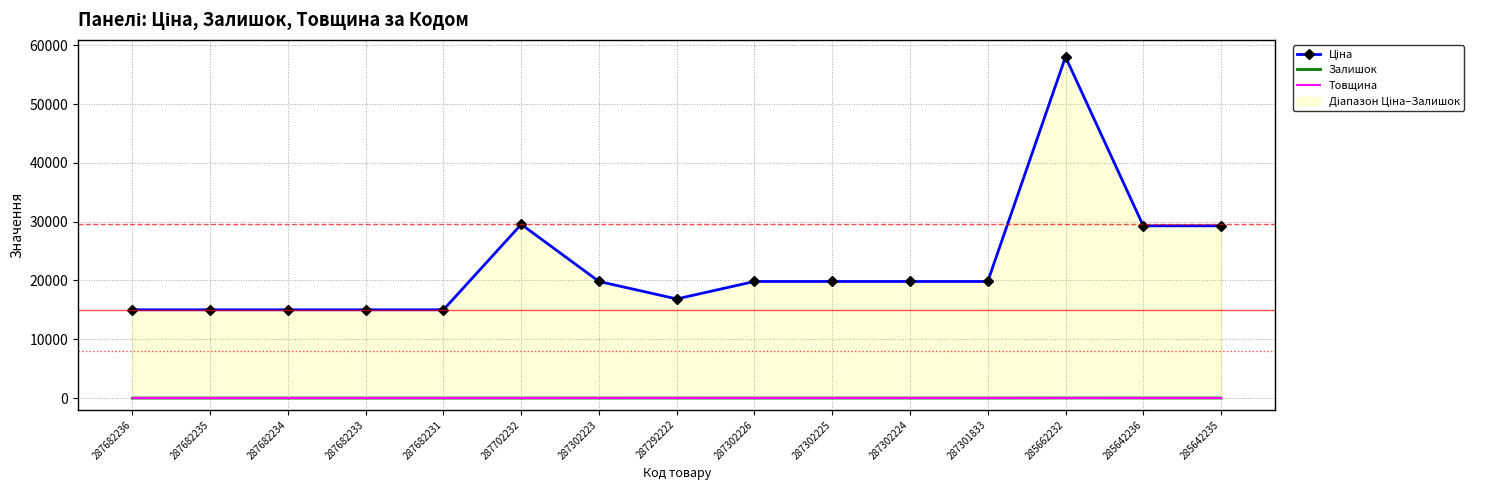

What is the value of the Ціна point at the 12th from the left?

19831.1